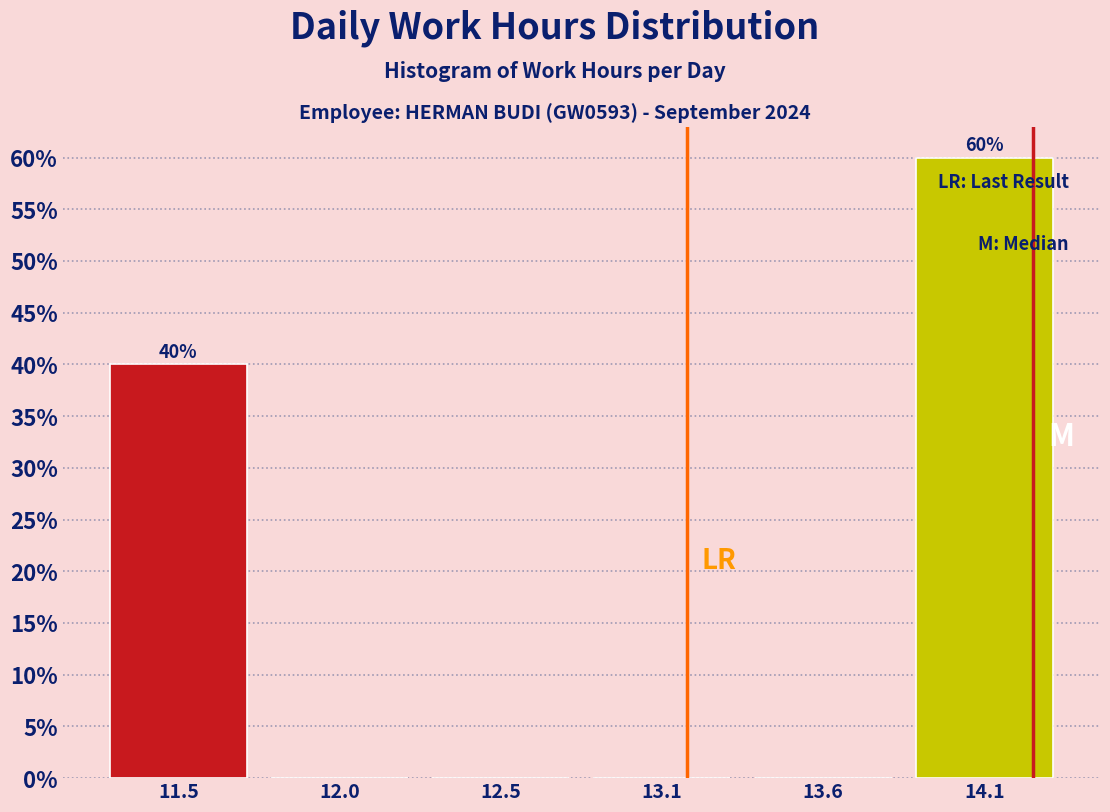

Reading left to right, transcribe all the data shown in this chart.

11.5=40	12.0=0	12.5=0	13.1=0	13.6=0	14.1=60